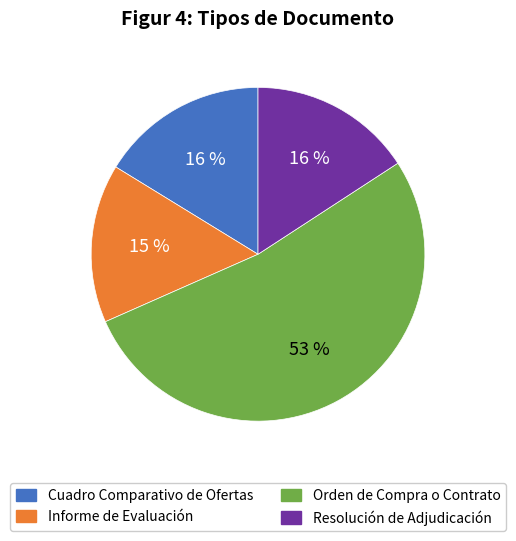

Is there a majority slice in this chart?

Yes